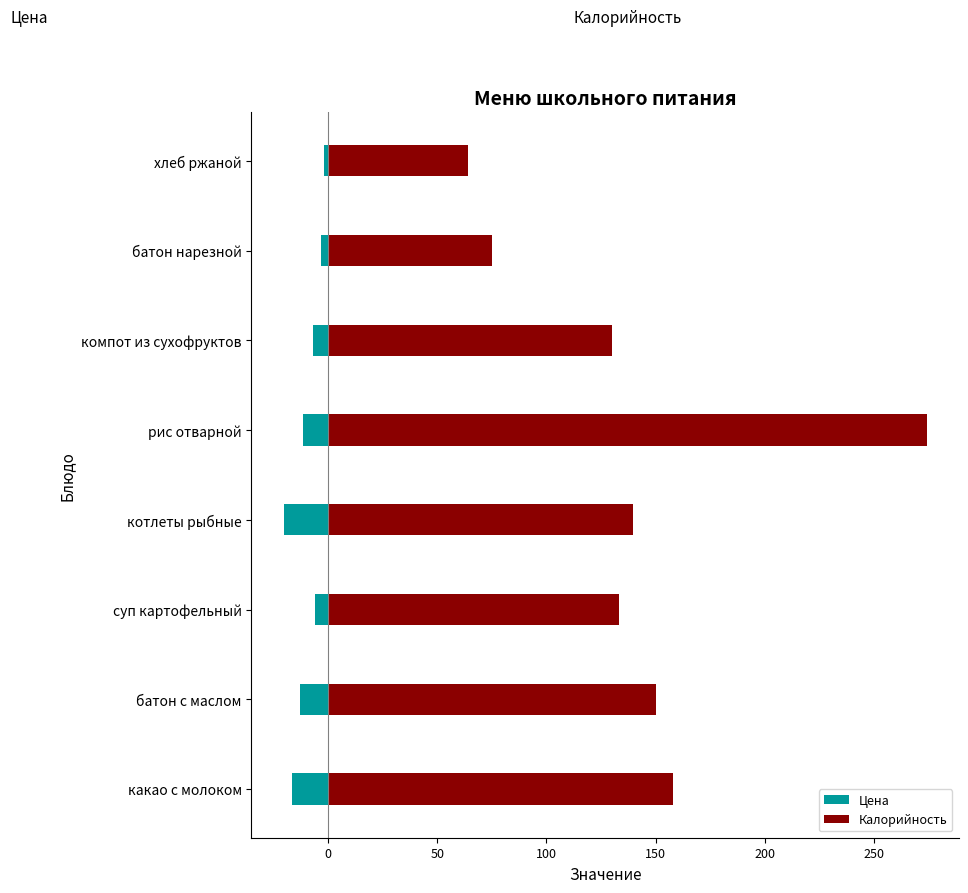

At how many categories does at least one series exceed 137?

4